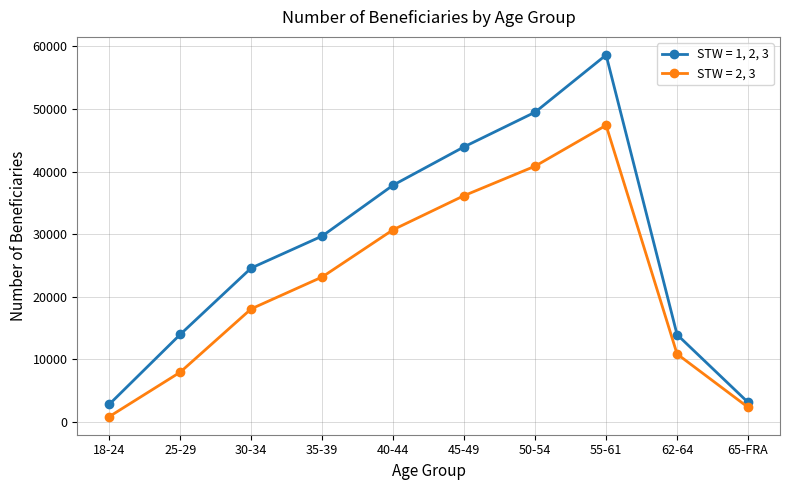

What position from the right is 40-44?

6